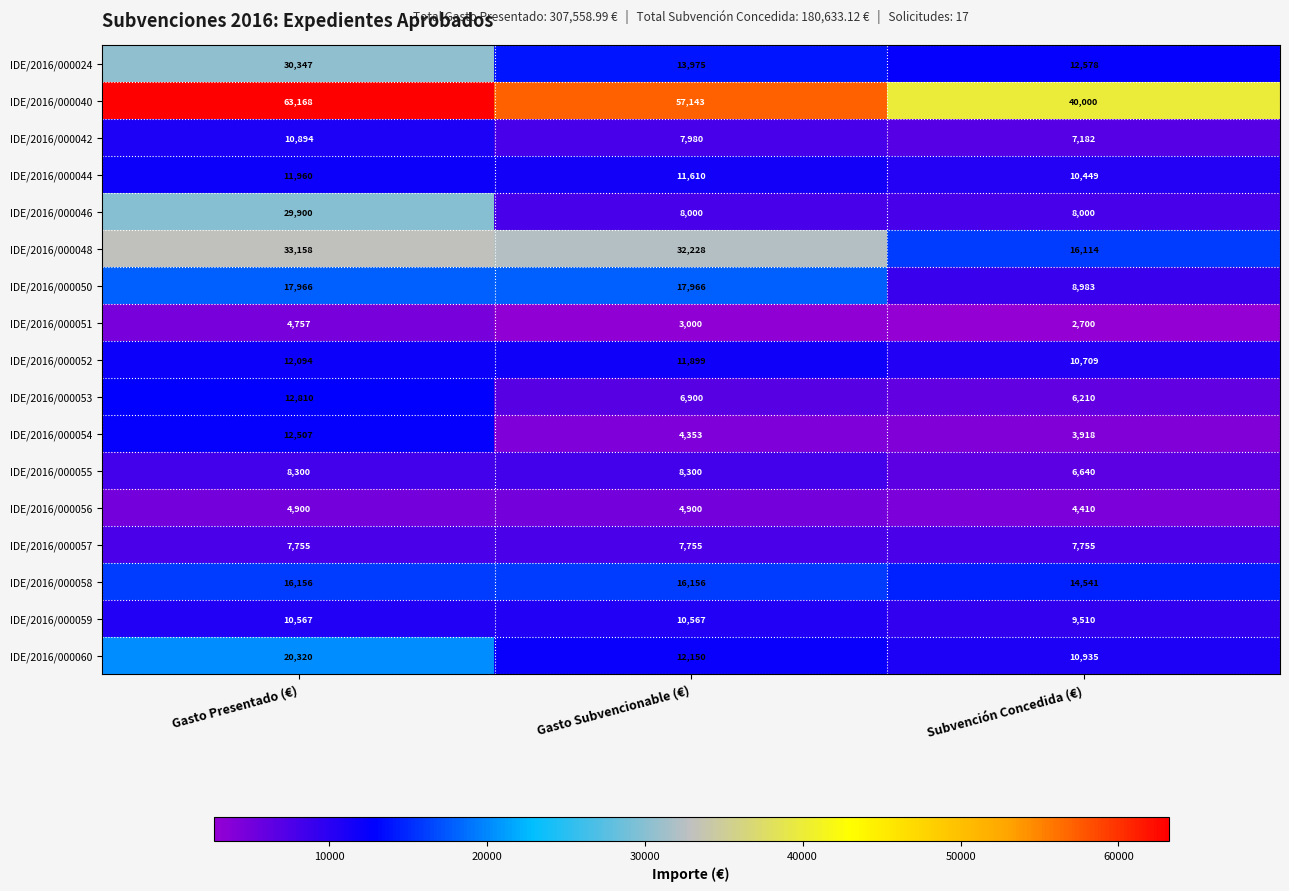

Which series has the widest spread of values?

IDE/2016/000040